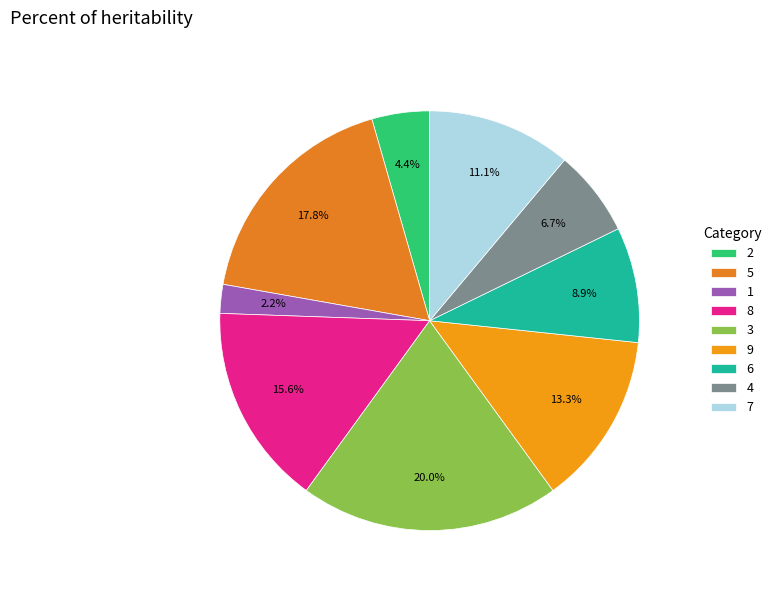

What percentage is the 8 slice, to the nearest percent?

16%